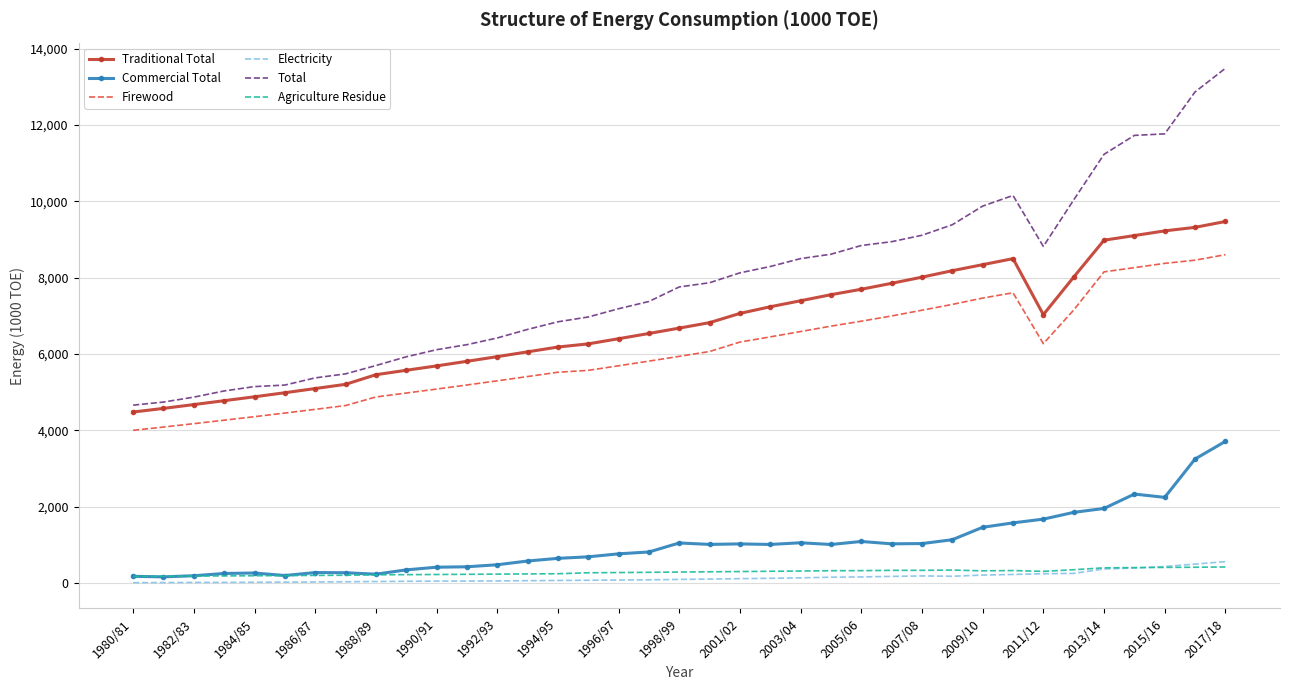

Which series has the widest spread of values?

Total